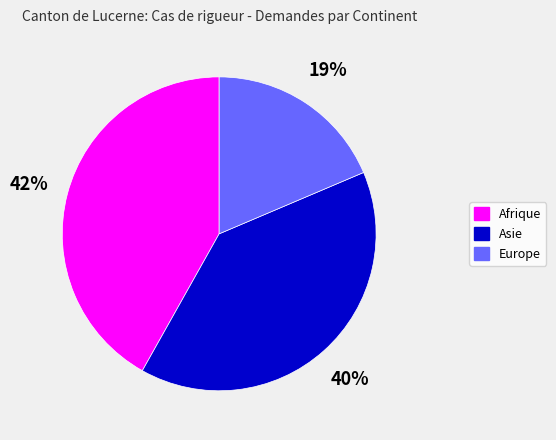

Count the number of slices in the pie.

3